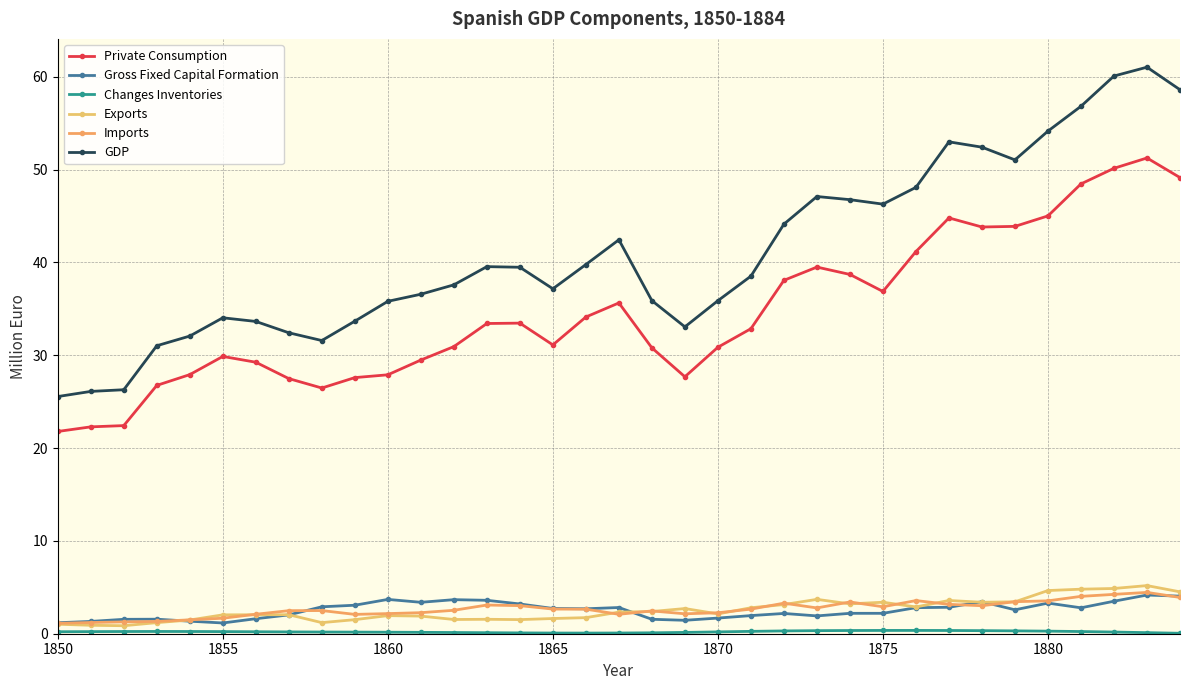

Which series has the largest range (max minus min)?

GDP